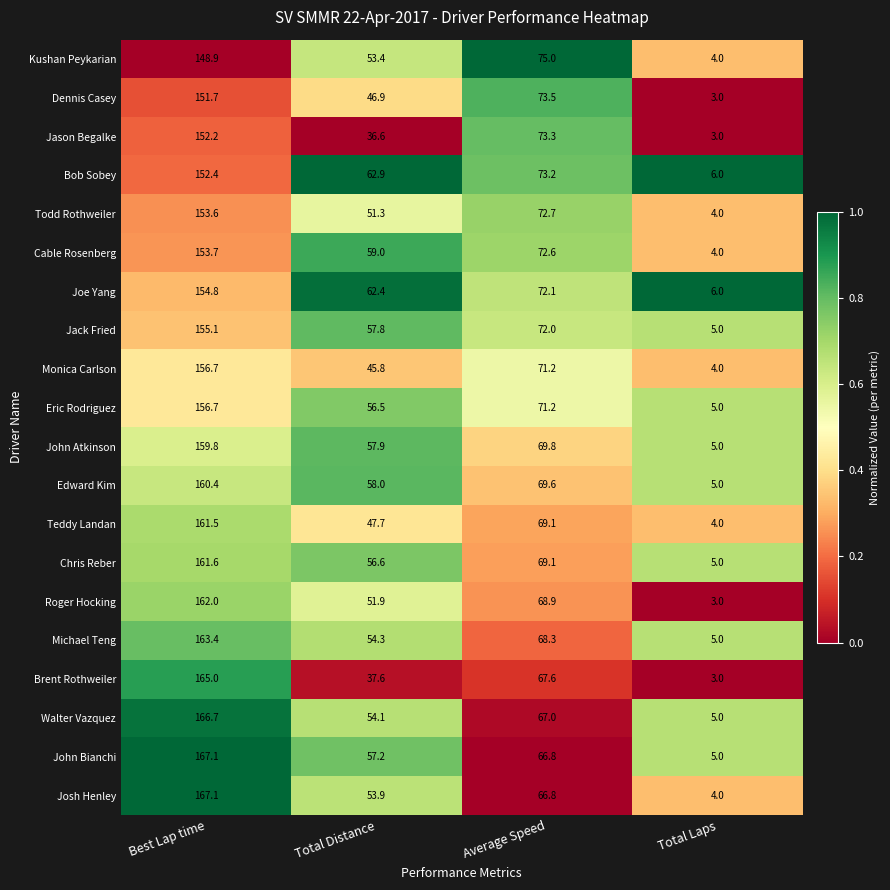

At Total Distance, list the series in order from largest to smallest.

Bob Sobey, Joe Yang, Cable Rosenberg, Edward Kim, John Atkinson, Jack Fried, John Bianchi, Chris Reber, Eric Rodriguez, Michael Teng, Walter Vazquez, Josh Henley, Kushan Peykarian, Roger Hocking, Todd Rothweiler, Teddy Landan, Dennis Casey, Monica Carlson, Brent Rothweiler, Jason Begalke